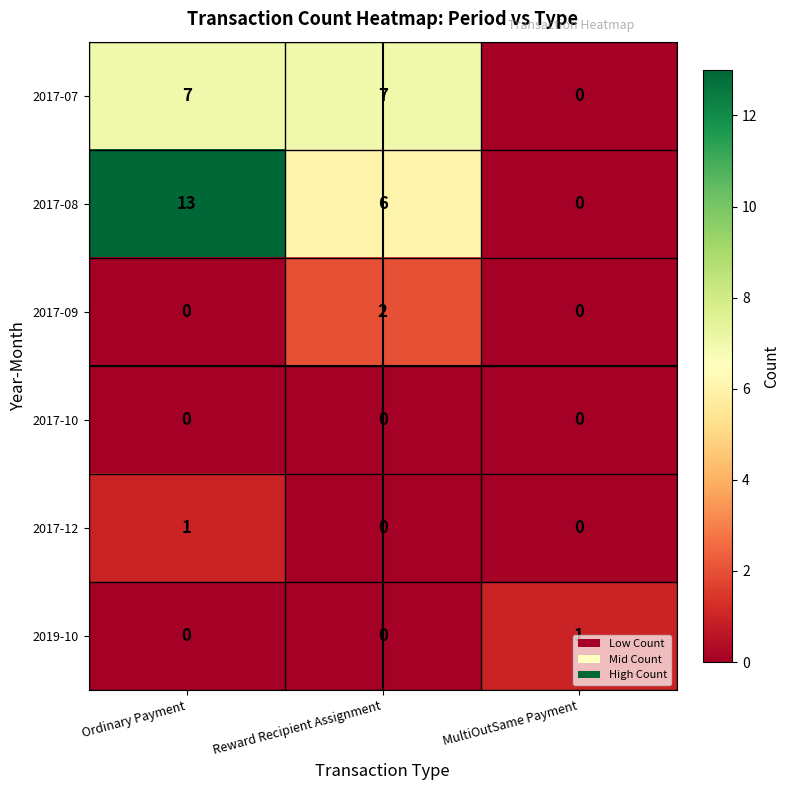

At which category is the sum across all series the highest?

Ordinary Payment